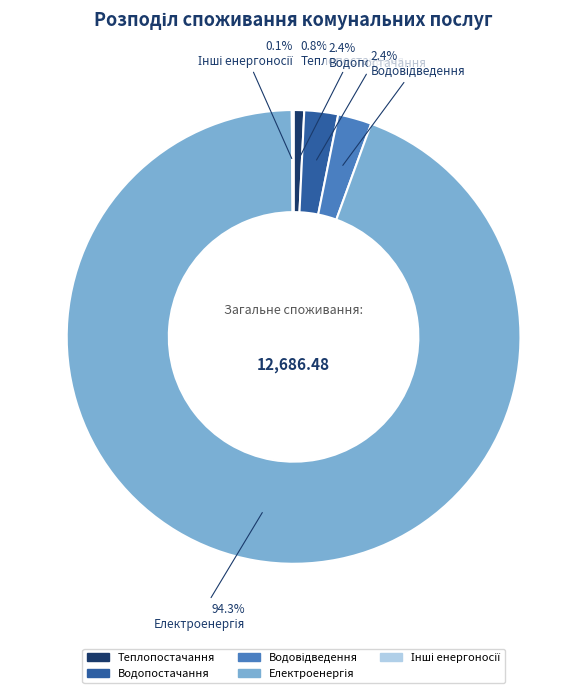

Does any single category account for the majority?

Yes